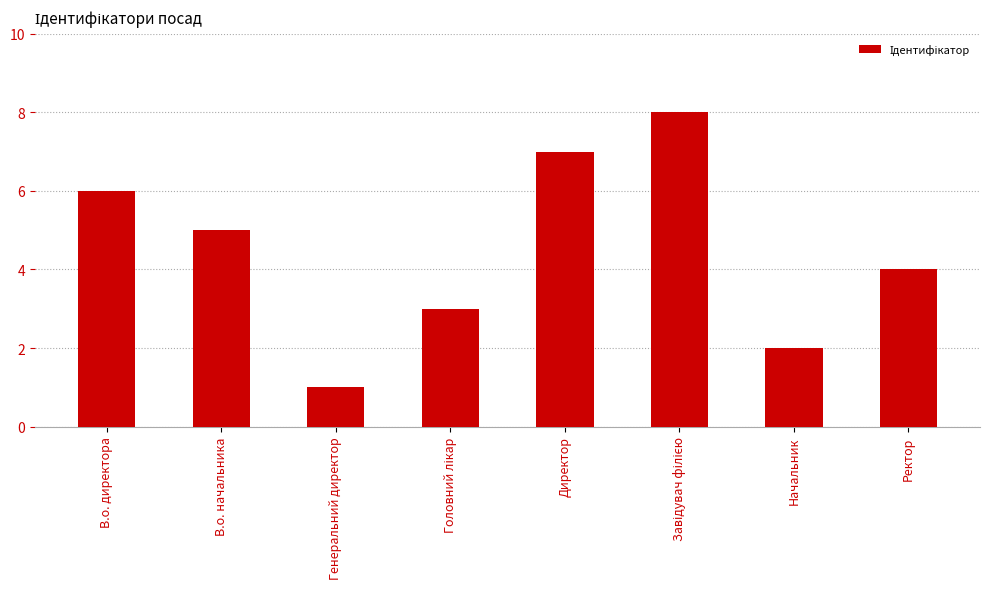

What is the greatest value displayed?

8